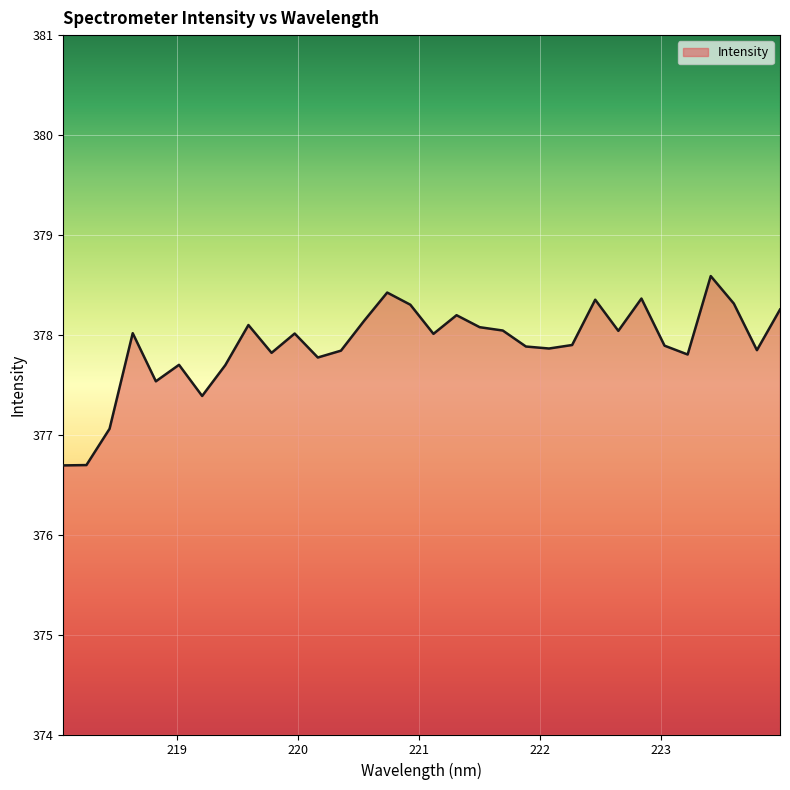

What is the greatest value displayed?

378.6